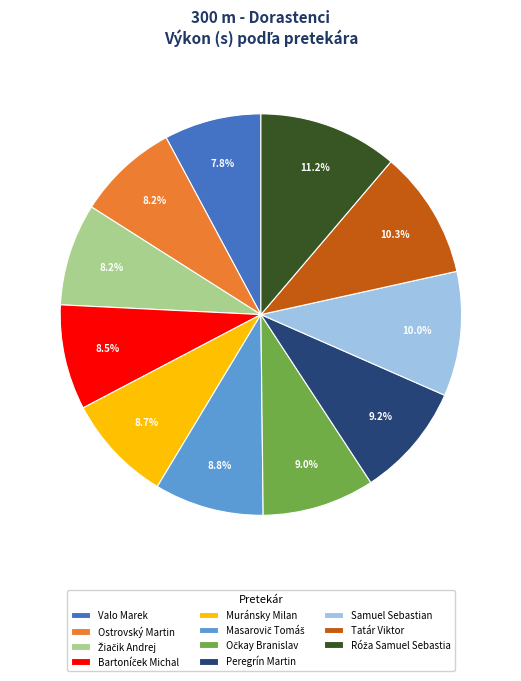

What percentage is the Peregrín Martin slice, to the nearest percent?

9%